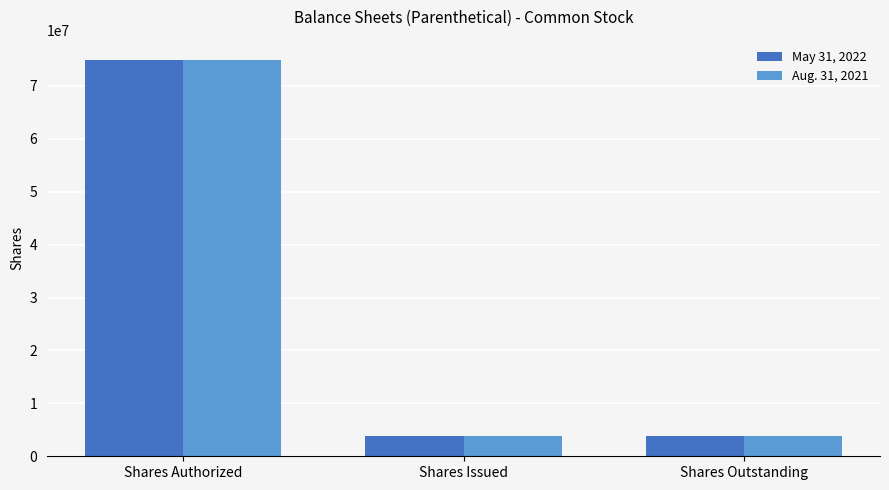

Read the Aug. 31, 2021 value at Shares Issued, to the nearest 100.

3895000